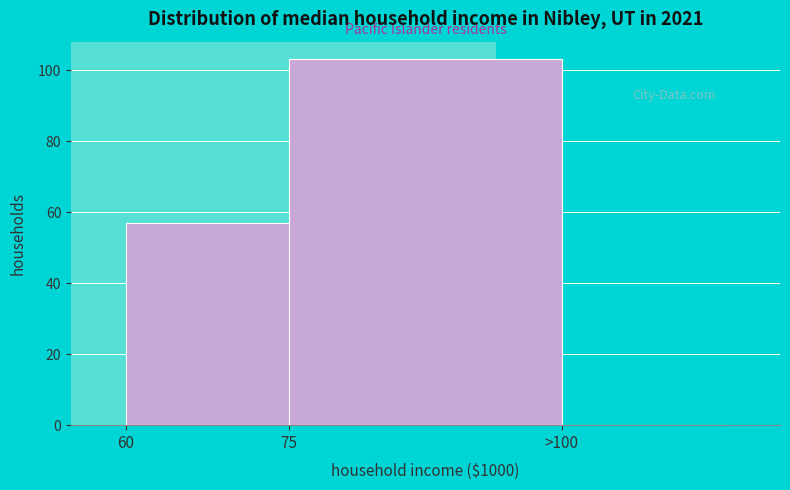

Reading left to right, list all the values displayed in this chart.

60=57	75=103	>100=0